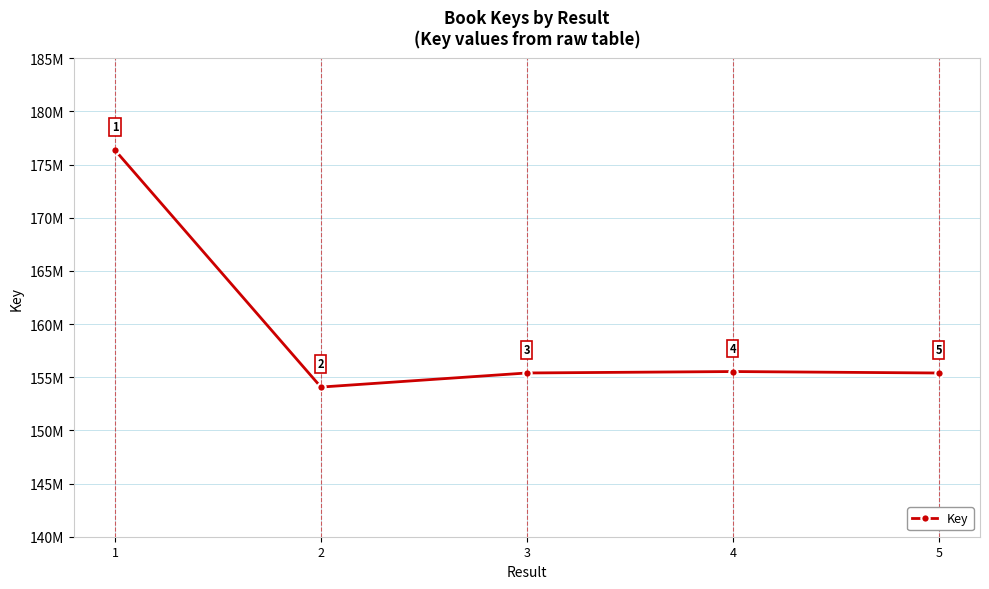

True or false: the data has more than 2 interior local peaks.

False